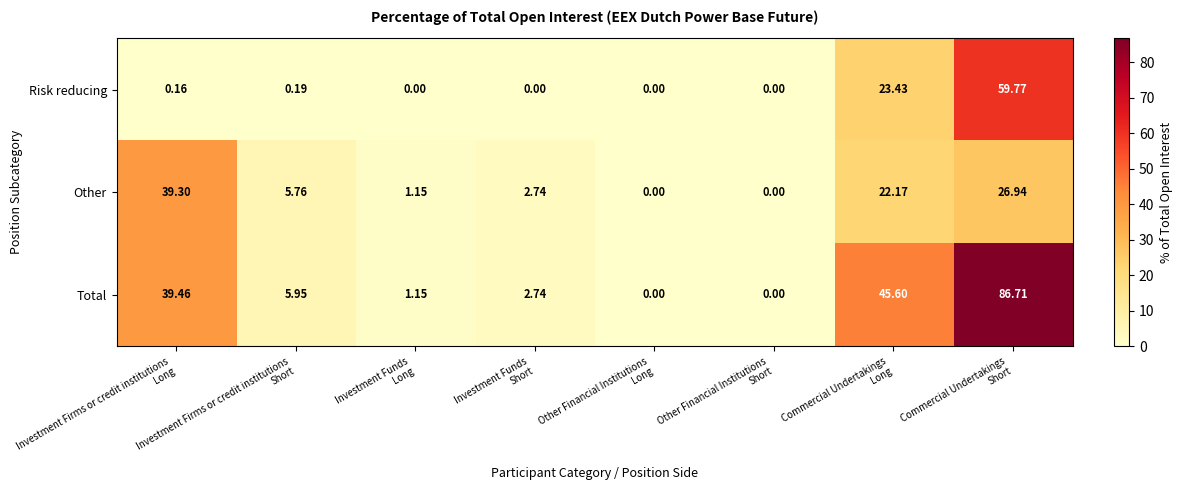

At how many categories does at least one series exceed 66?

1